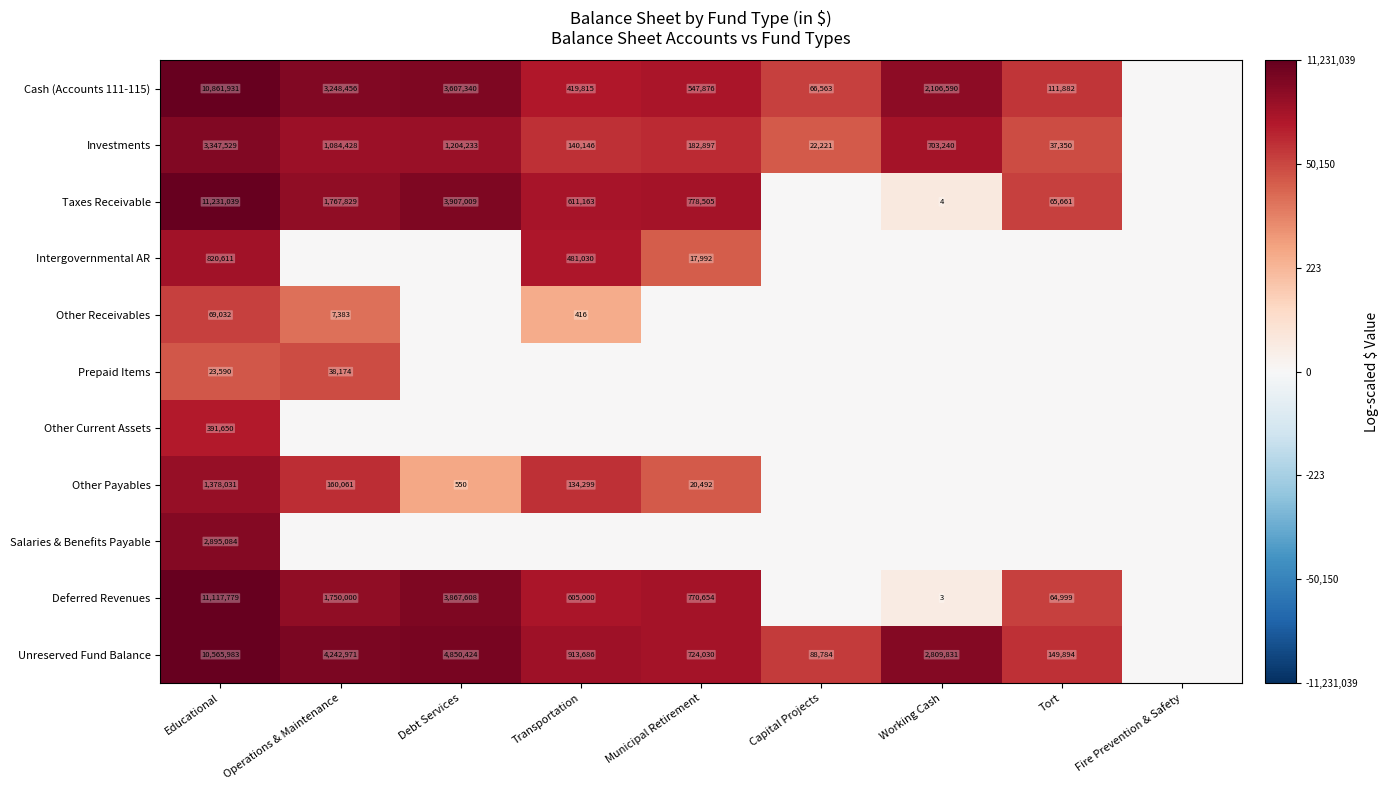

At which category is the sum across all series the highest?

Educational